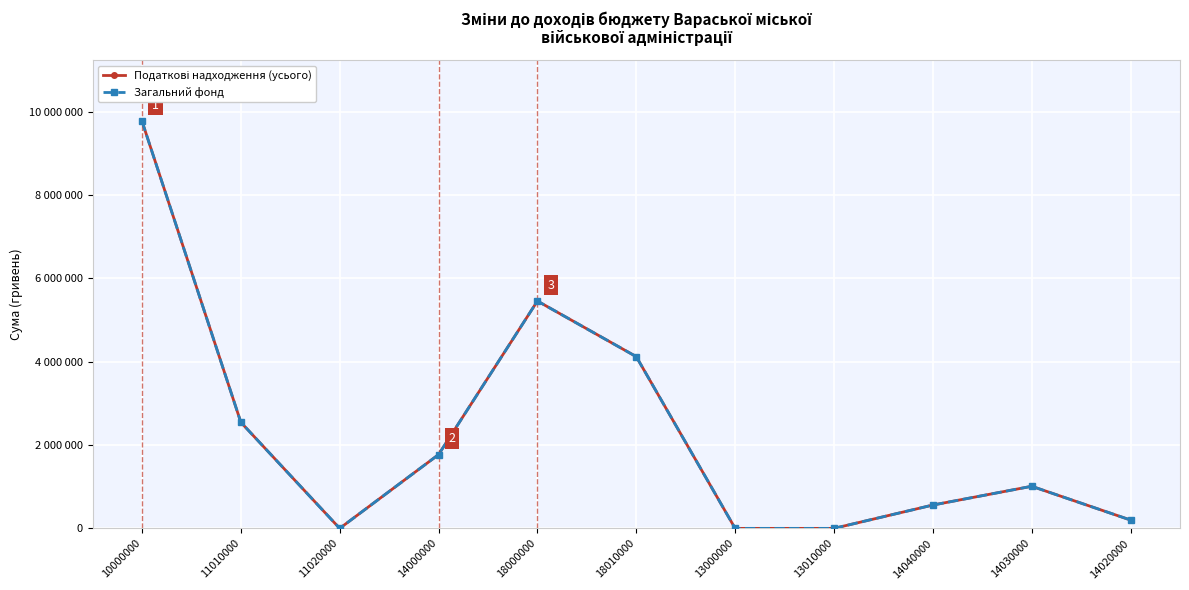

Which category has the highest value in the Загальний фонд series?

10000000